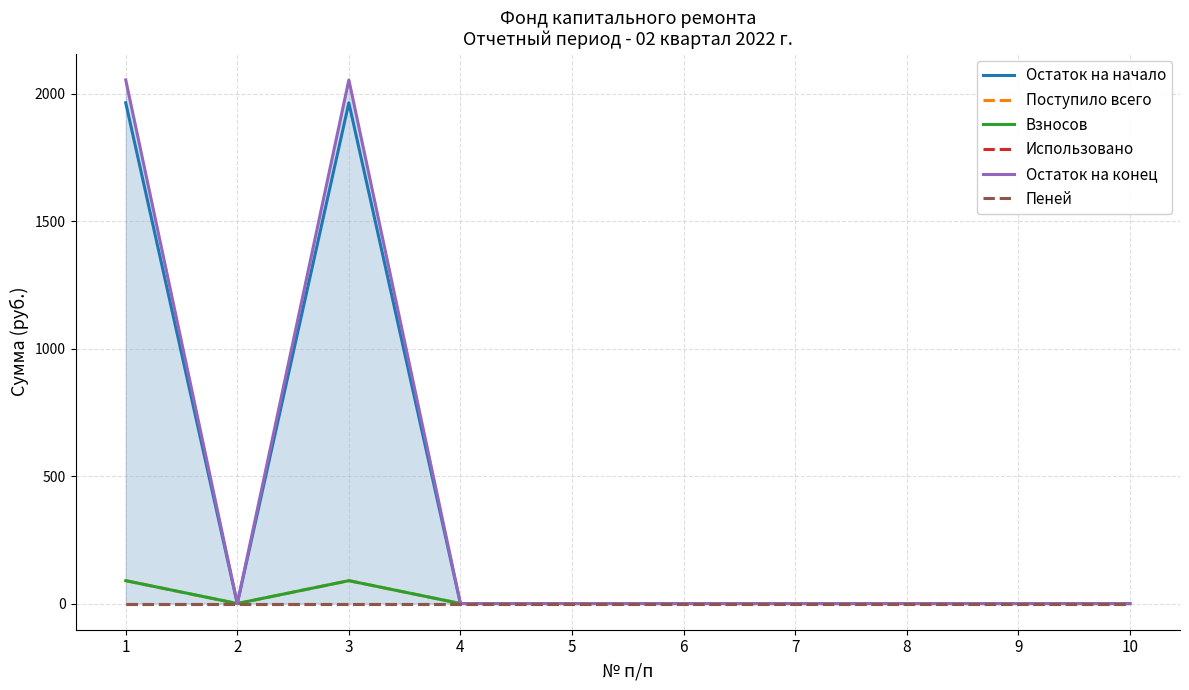

Count the number of categories in the chart.

10